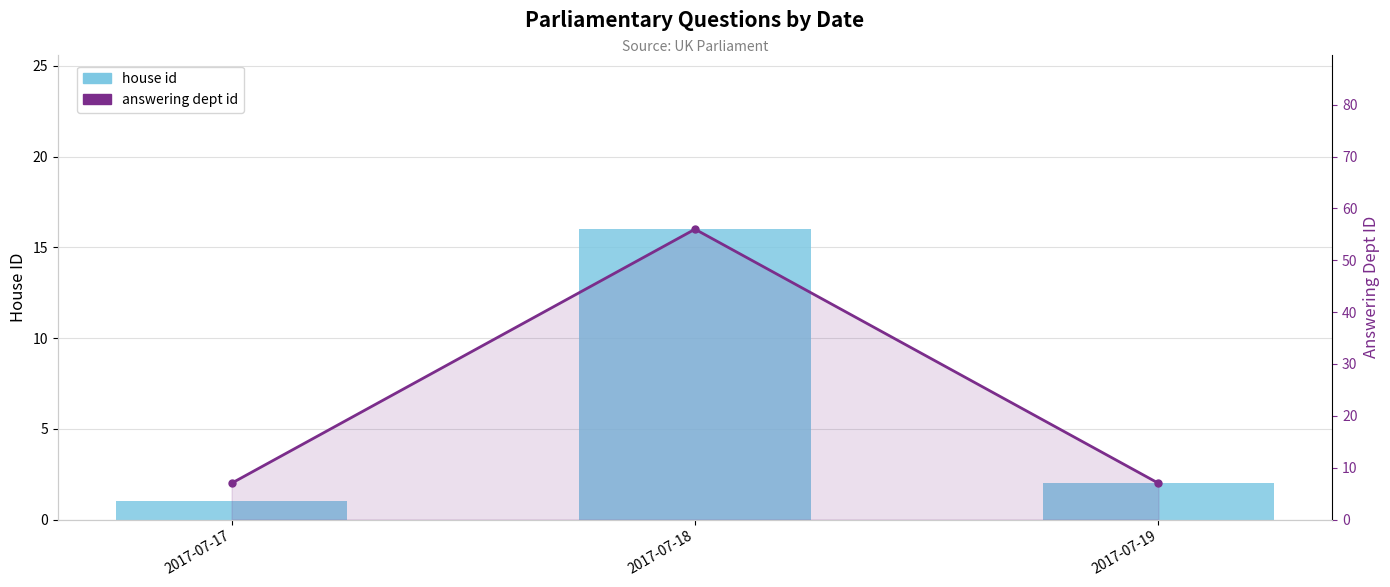

Reading right to left, transcribe all the data shown in this chart.

house id: 2017-07-19=2	2017-07-18=16	2017-07-17=1
answering dept id: 2017-07-19=7	2017-07-18=56	2017-07-17=7